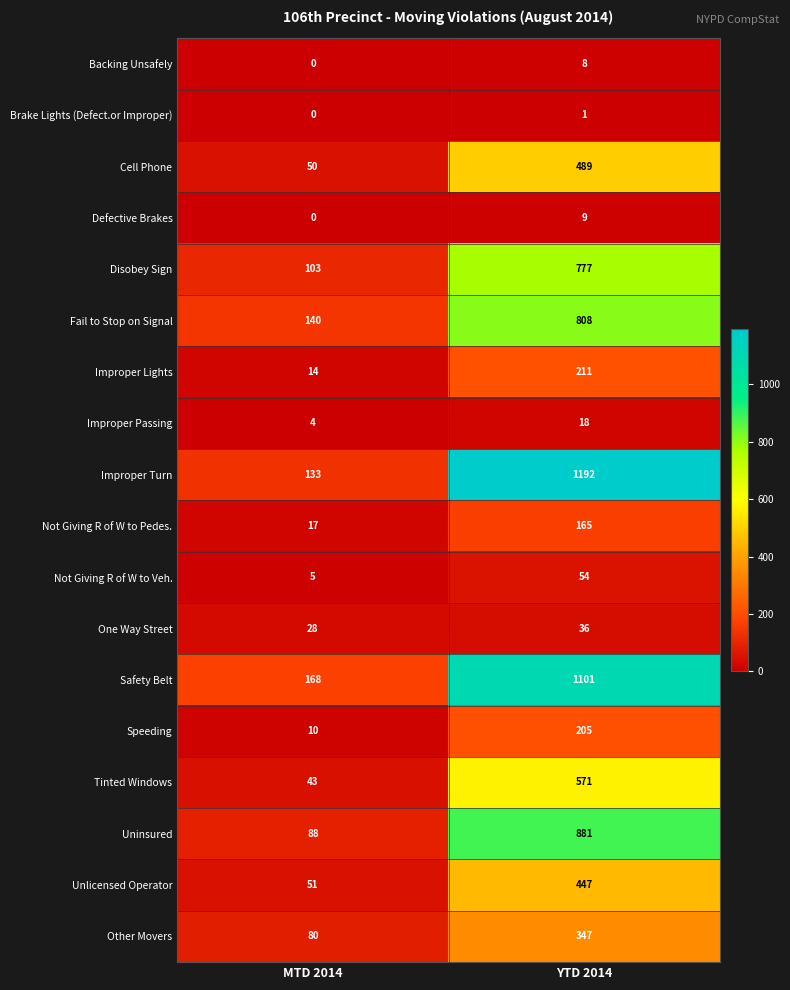

True or false: Other Movers has a value of 347 at YTD 2014.

True